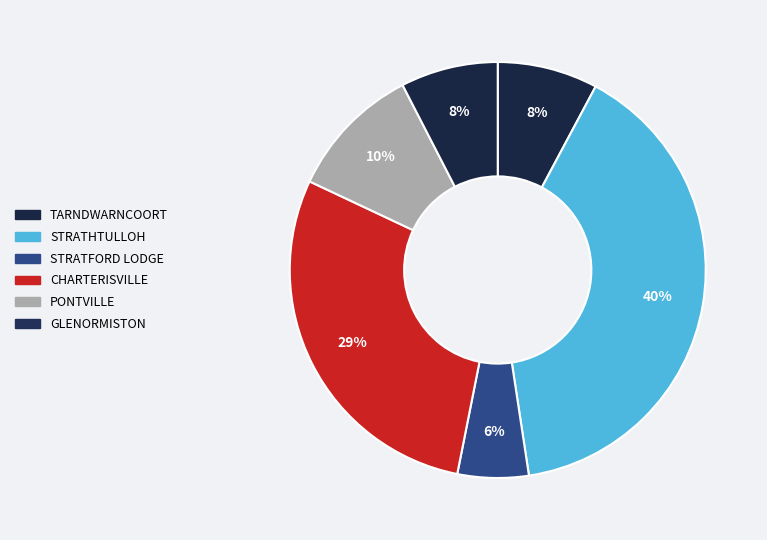

How many slices are in this pie chart?

6